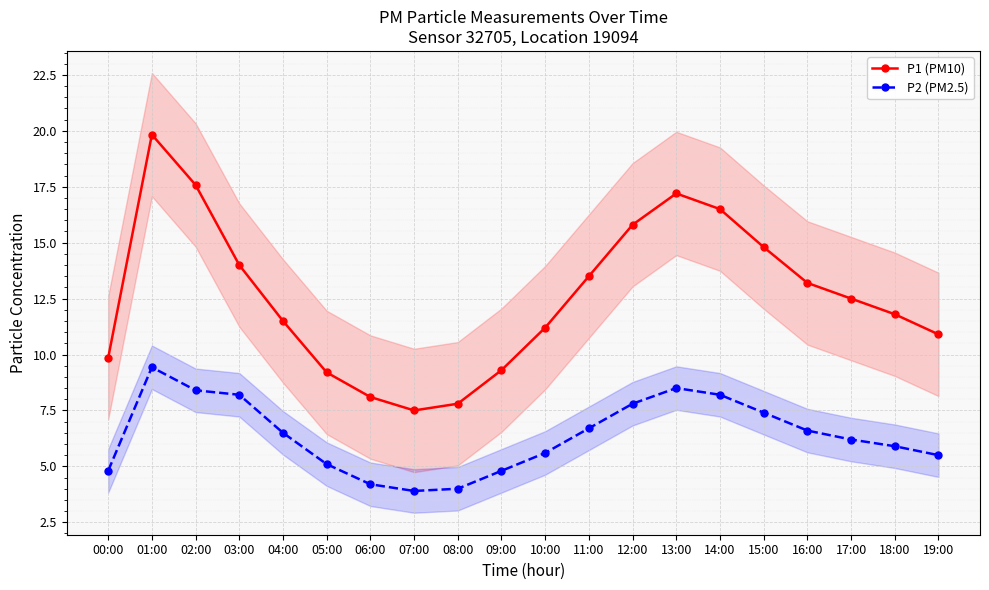

Which has a higher value, 13:00 or 12:00?

13:00